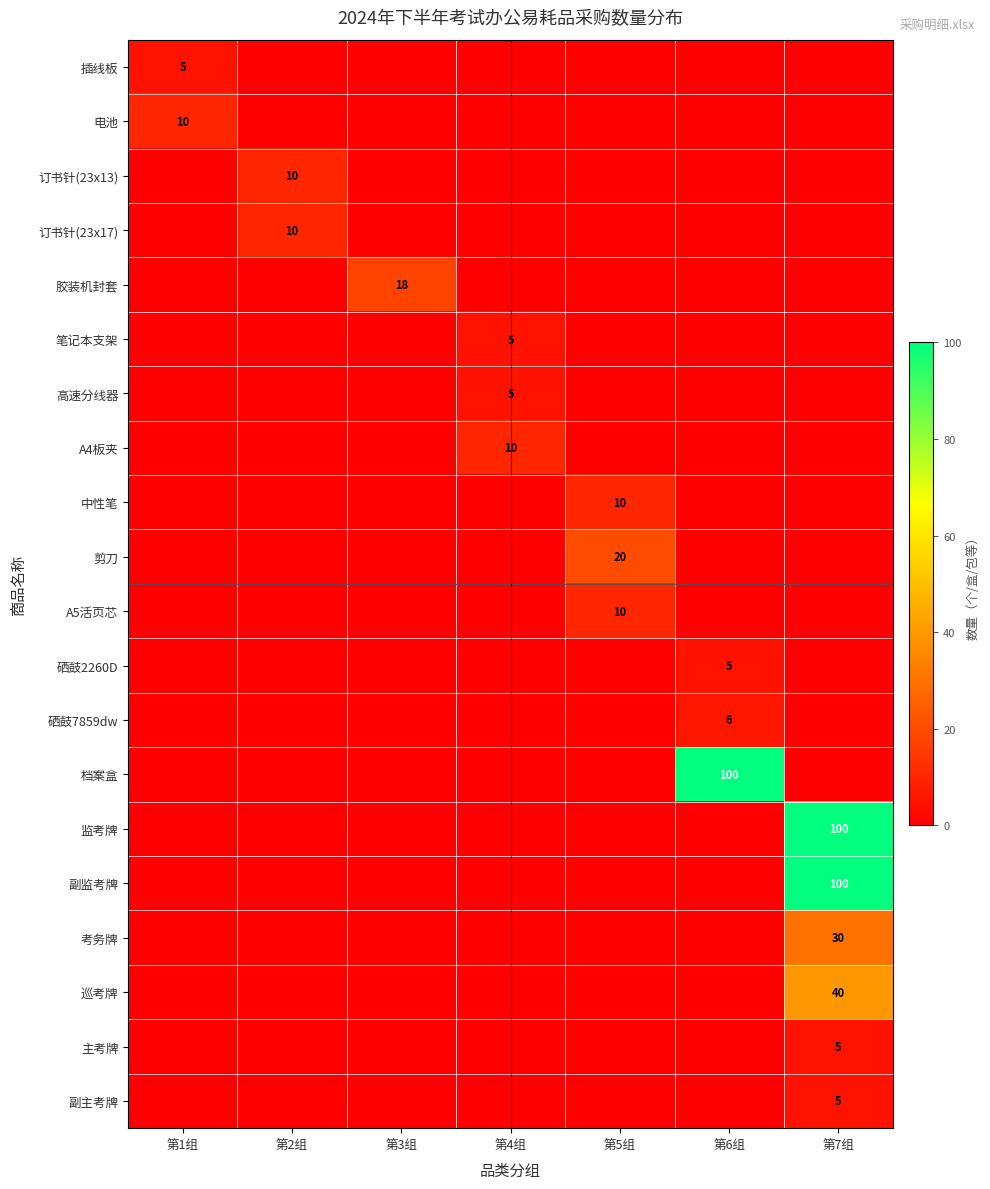

The value of 考务牌 at 第7组 is 30. True or false?

True